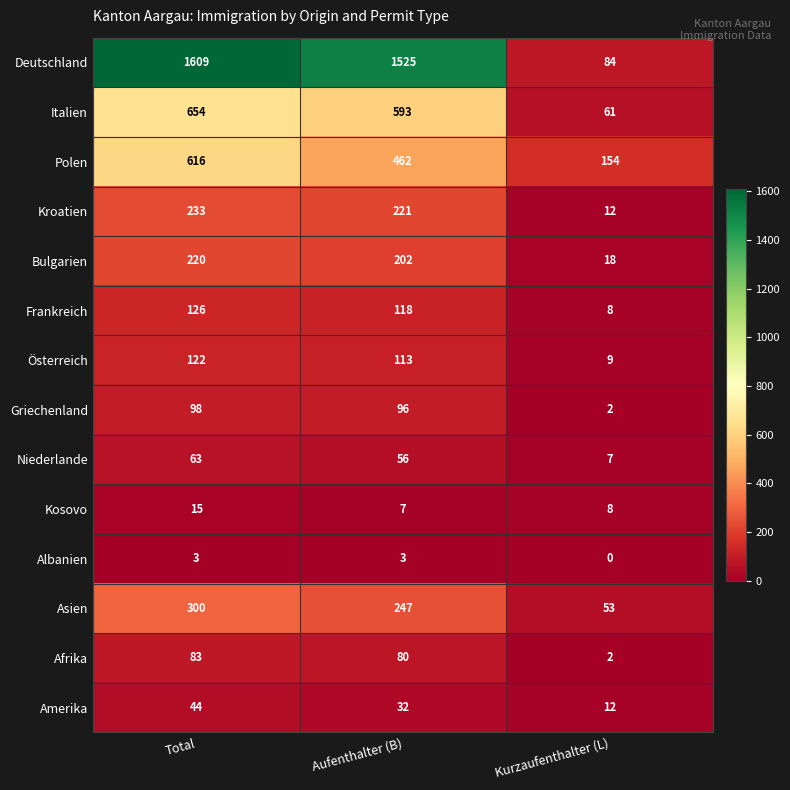

Which label corresponds to the largest value in the chart?

Total